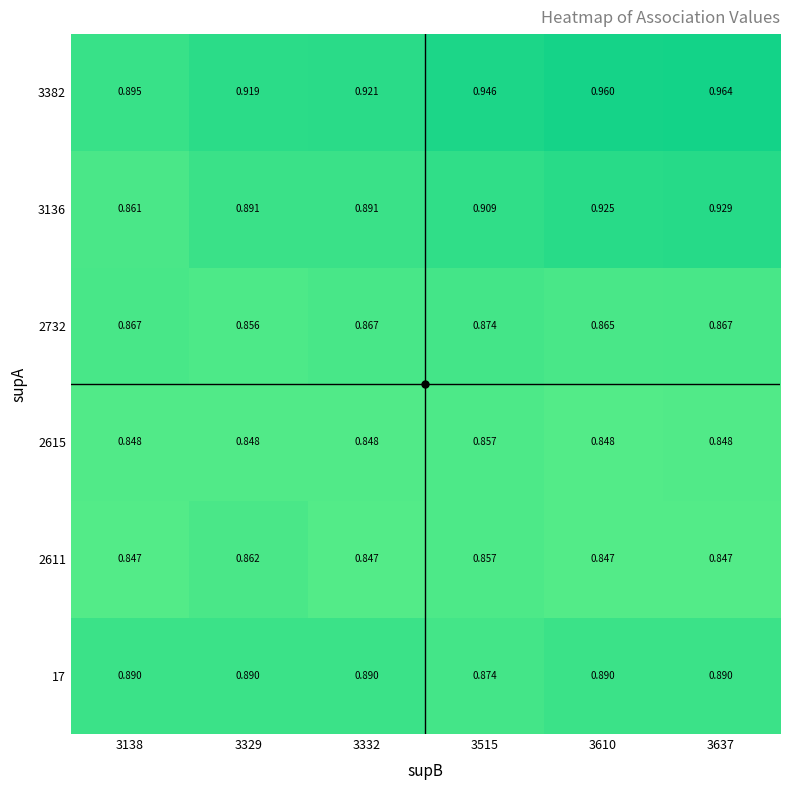

Count the number of data series in this chart.

6